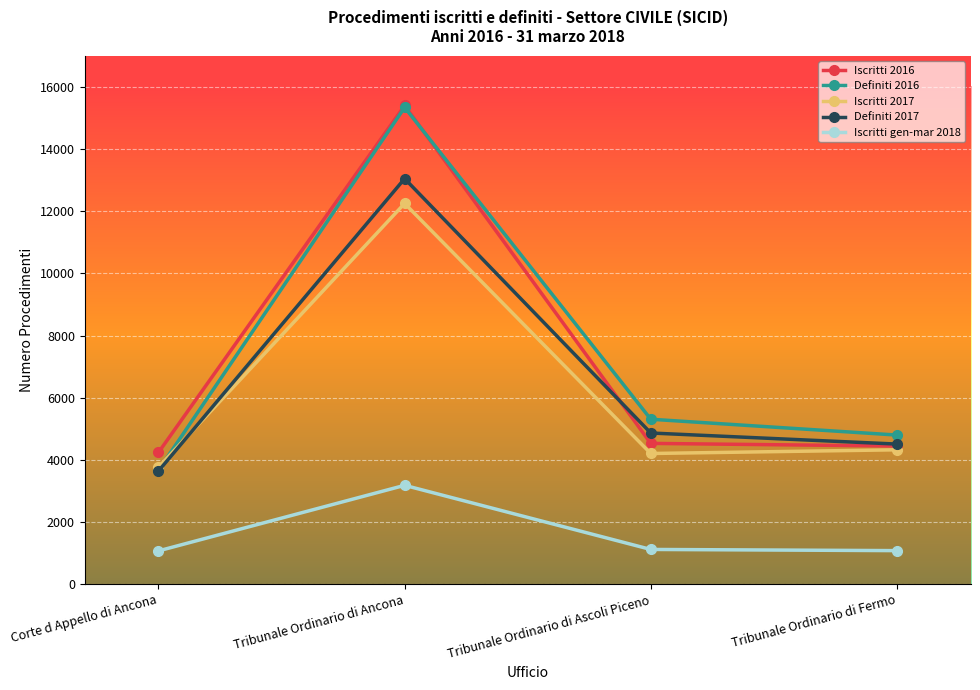

What is the difference between the second highest and second lowest values in the Definiti 2016 series?

509